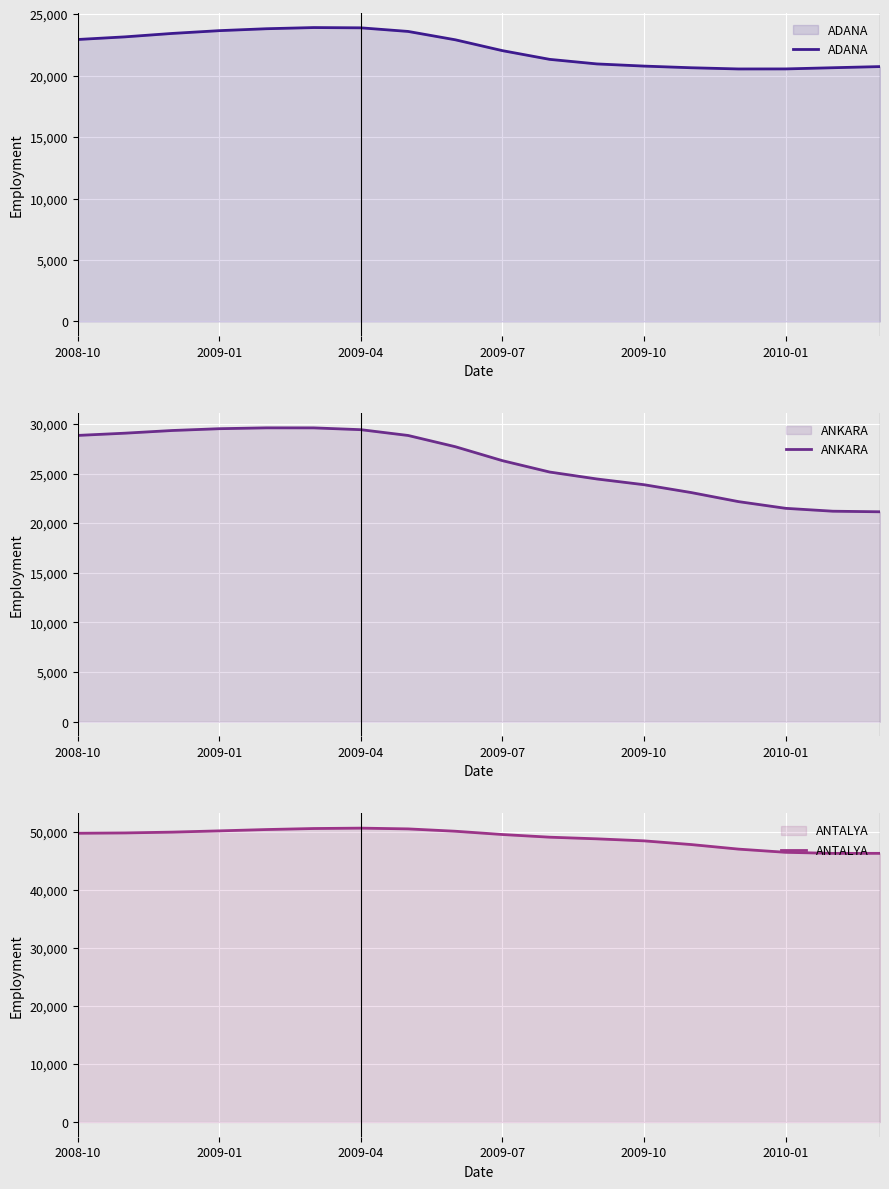

What is the minimum value for ADANA?

20545.9